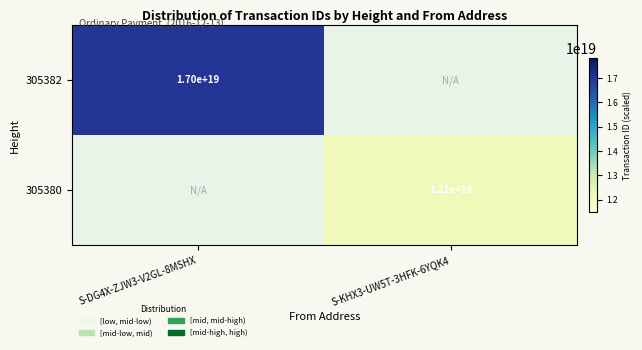

Is it true that 305382 equals 17000000000000000000 at S-DG4X-ZJW3-V2GL-8MSHX?

True